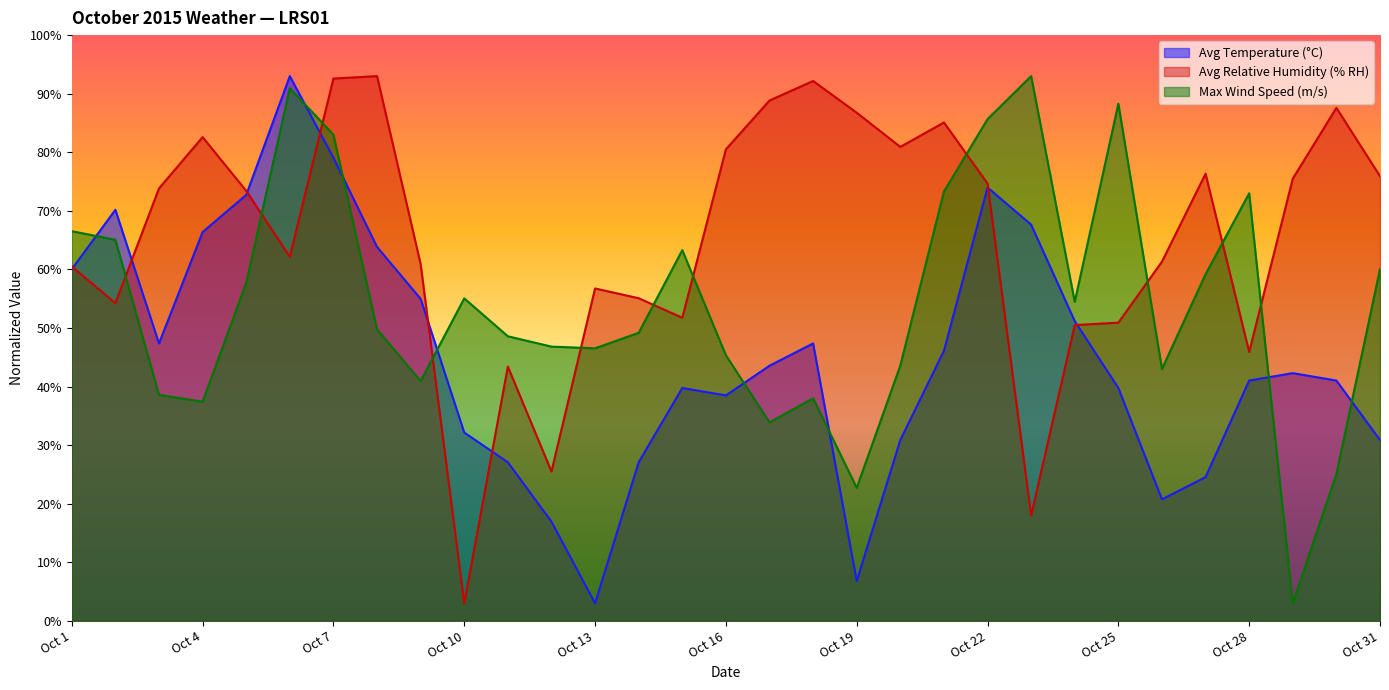

Reading left to right, extract all data points from this chart.

Avg Temperature (°C): Oct 1=60.0	Oct 2=70.2	Oct 3=47.4	Oct 4=66.4	Oct 5=72.7	Oct 6=93.0	Oct 7=79.1	Oct 8=63.8	Oct 9=55.0	Oct 10=32.2	Oct 11=27.1	Oct 12=16.9	Oct 13=3.0	Oct 14=27.1	Oct 15=39.8	Oct 16=38.5	Oct 17=43.6	Oct 18=47.4	Oct 19=6.8	Oct 20=30.9	Oct 21=46.1	Oct 22=74.0	Oct 23=67.6	Oct 24=51.2	Oct 25=39.8	Oct 26=20.7	Oct 27=24.5	Oct 28=41.0	Oct 29=42.3	Oct 30=41.0	Oct 31=30.9
Avg Relative Humidity (% RH): Oct 1=60.5	Oct 2=54.2	Oct 3=73.8	Oct 4=82.6	Oct 5=73.4	Oct 6=62.2	Oct 7=92.6	Oct 8=93.0	Oct 9=60.9	Oct 10=3.0	Oct 11=43.4	Oct 12=25.5	Oct 13=56.7	Oct 14=55.1	Oct 15=51.7	Oct 16=80.5	Oct 17=88.8	Oct 18=92.2	Oct 19=86.8	Oct 20=80.9	Oct 21=85.1	Oct 22=74.7	Oct 23=18.0	Oct 24=50.5	Oct 25=50.9	Oct 26=61.3	Oct 27=76.3	Oct 28=45.9	Oct 29=75.5	Oct 30=87.6	Oct 31=75.9
Max Wind Speed (m/s): Oct 1=66.5	Oct 2=65.1	Oct 3=38.6	Oct 4=37.4	Oct 5=57.7	Oct 6=90.9	Oct 7=83.0	Oct 8=49.8	Oct 9=40.9	Oct 10=55.1	Oct 11=48.6	Oct 12=46.8	Oct 13=46.5	Oct 14=49.2	Oct 15=63.3	Oct 16=45.4	Oct 17=33.9	Oct 18=38.0	Oct 19=22.7	Oct 20=43.6	Oct 21=73.3	Oct 22=85.6	Oct 23=93.0	Oct 24=54.5	Oct 25=88.3	Oct 26=43.0	Oct 27=59.2	Oct 28=73.0	Oct 29=3.0	Oct 30=25.1	Oct 31=60.1